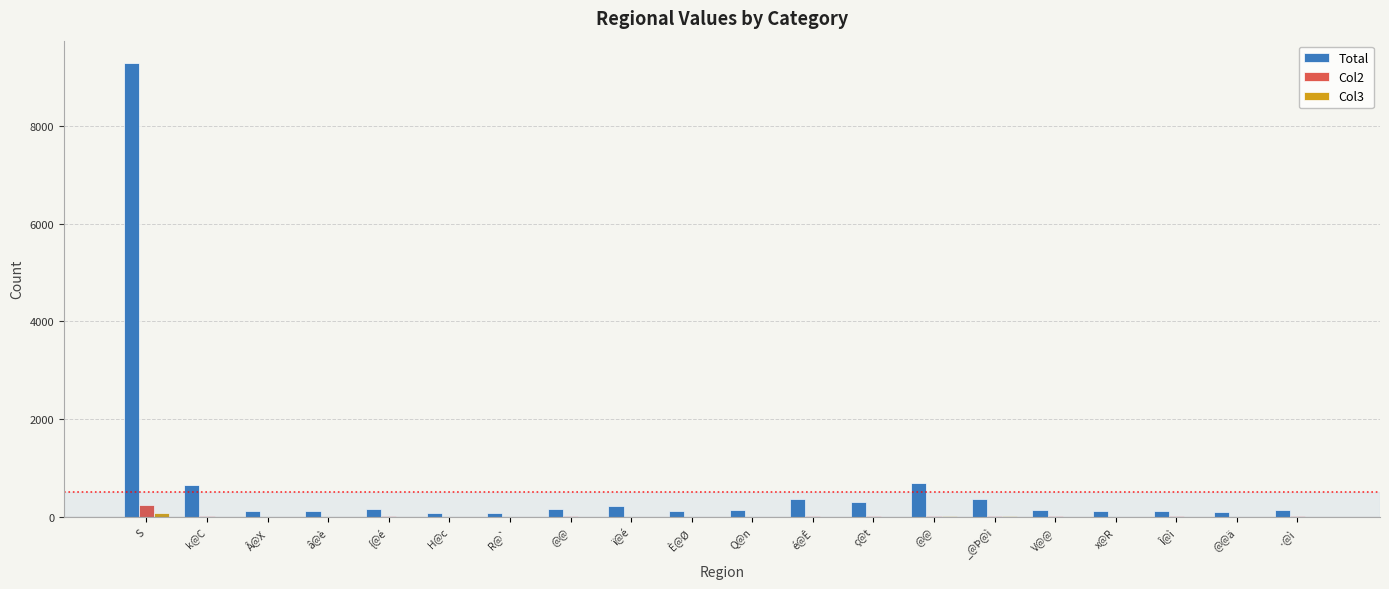

Between k@C and @@, which series saw the biggest shift?

Total